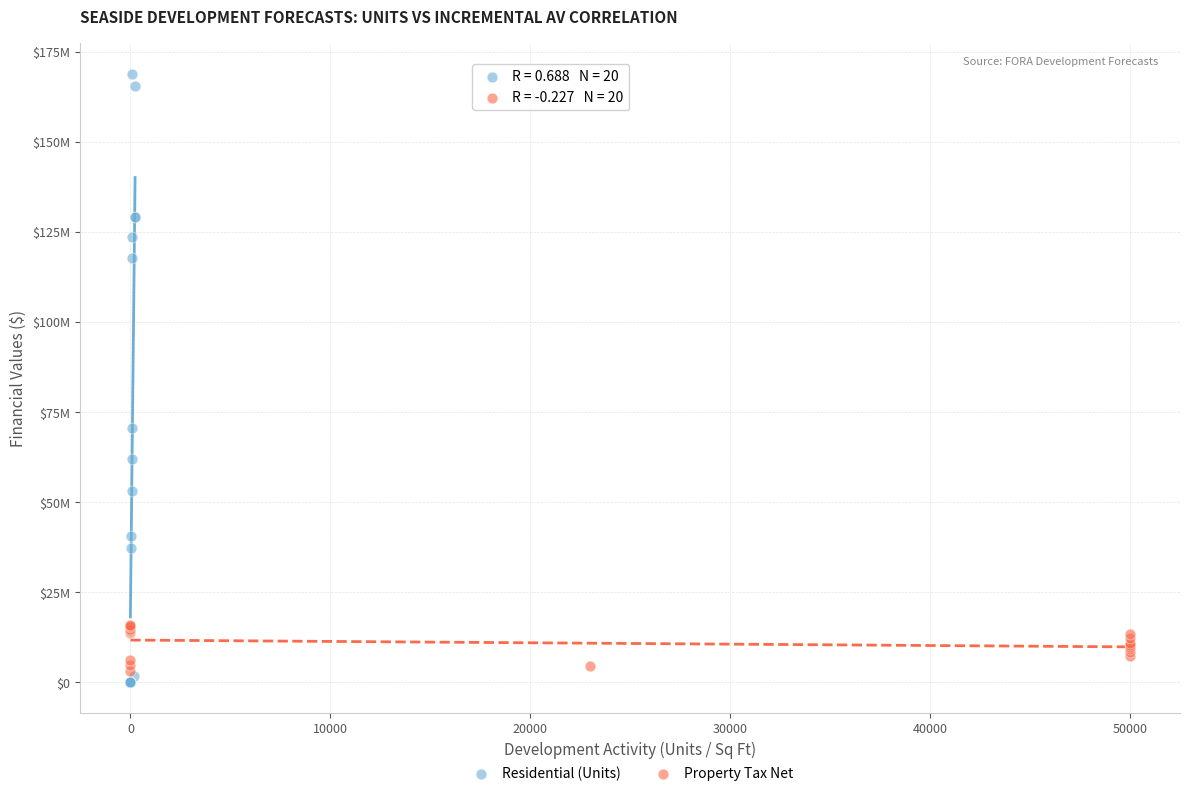

Which series has the widest spread of Y values?

Residential (Units)